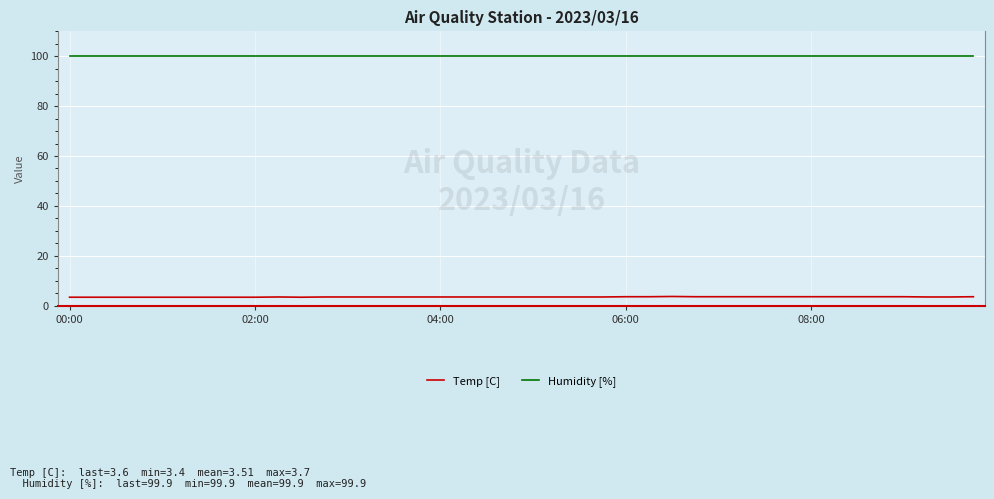

Which series has the widest spread of values?

Temp [C]